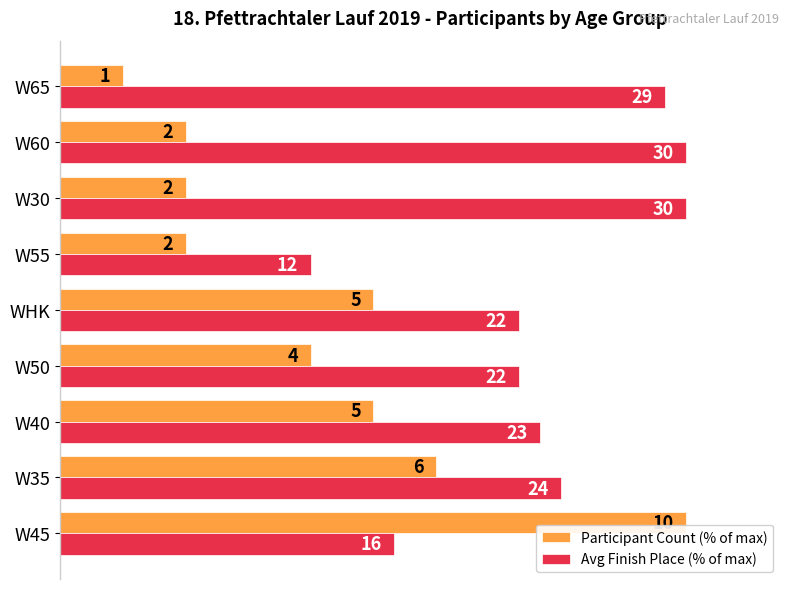

Which series has the largest range (max minus min)?

Participant Count (% of max)